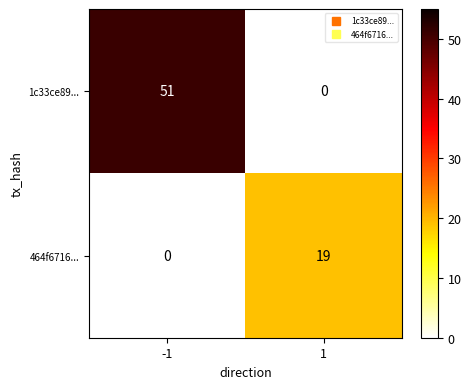

At how many categories does at least one series exceed 9?

2